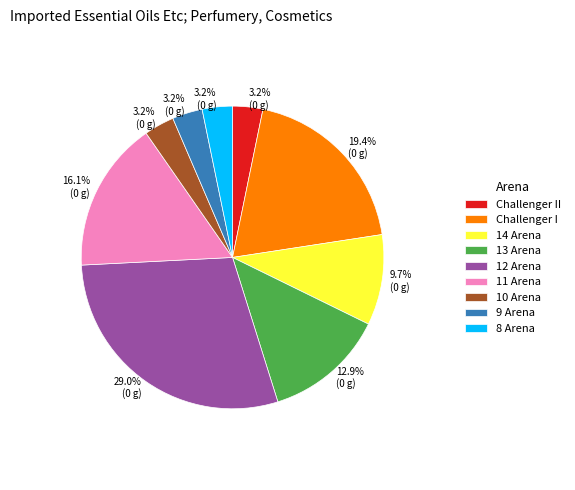

What is the largest slice in the pie chart?

12 Arena